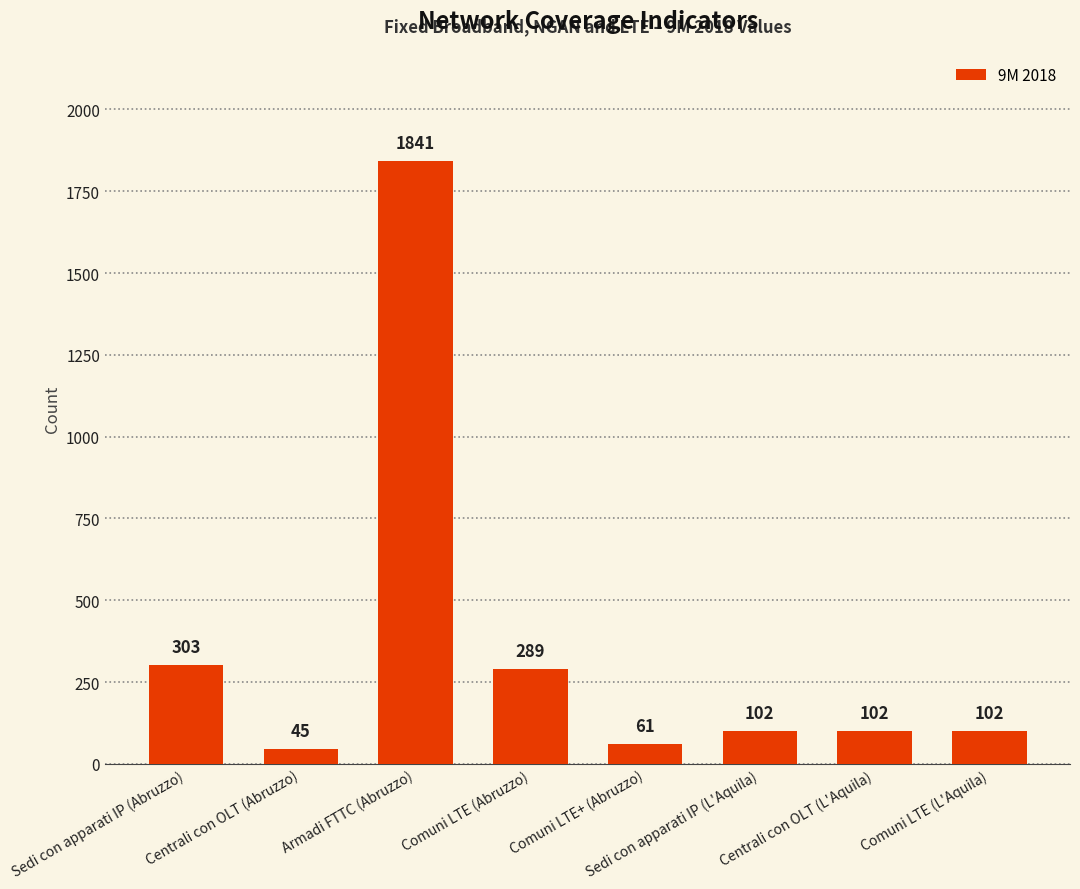

What is the sum of the values at Centrali con OLT (Abruzzo) and Comuni LTE (L'Aquila)?

147